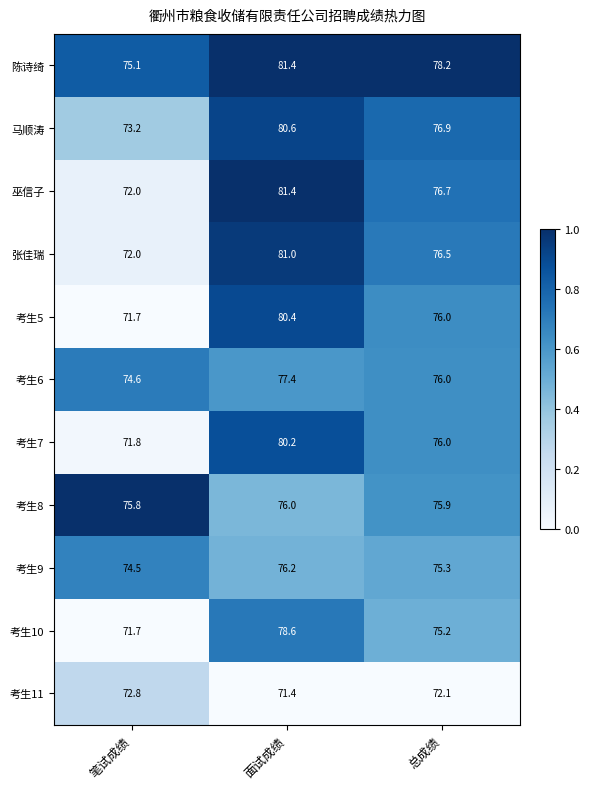

What is the spread (max minus min) of values at 笔试成绩?

4.1